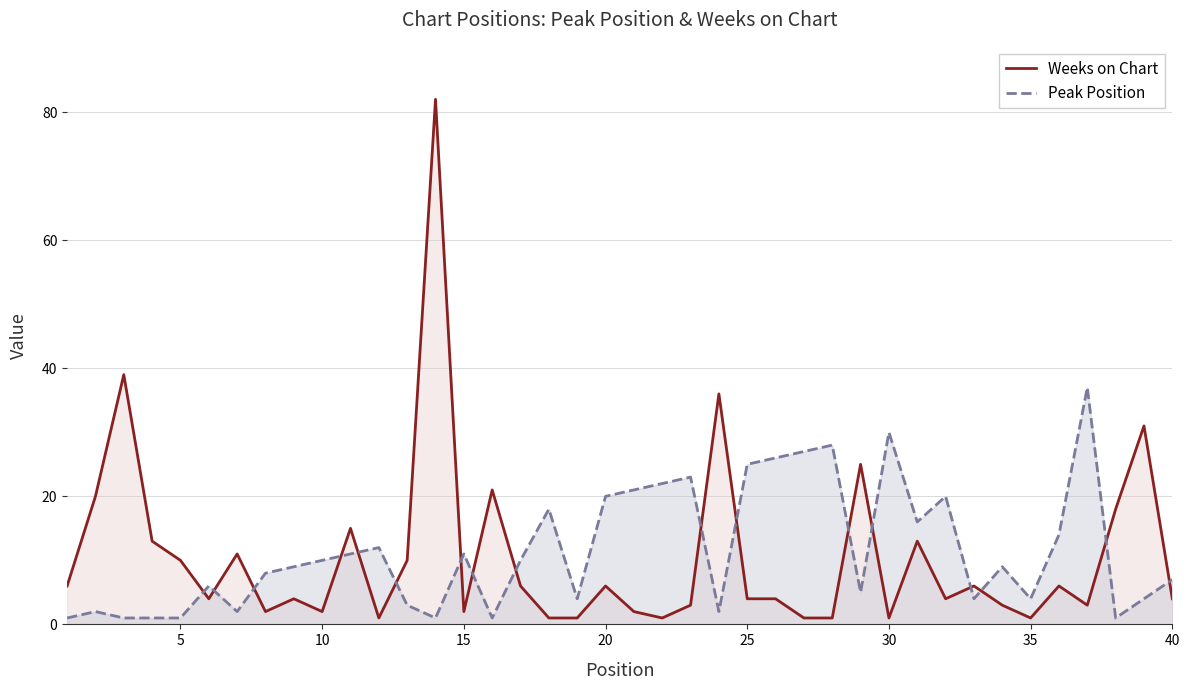

What is the difference between the maximum and minimum values in the Peak Position series?

36